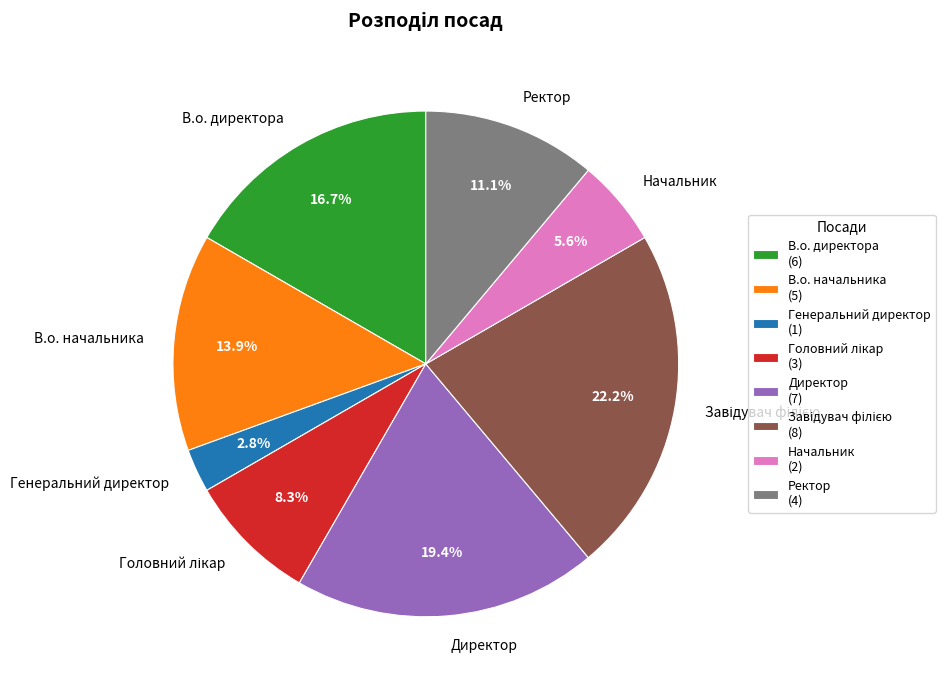

What is the ratio of the value at Генеральний директор to the value at Директор?

0.1